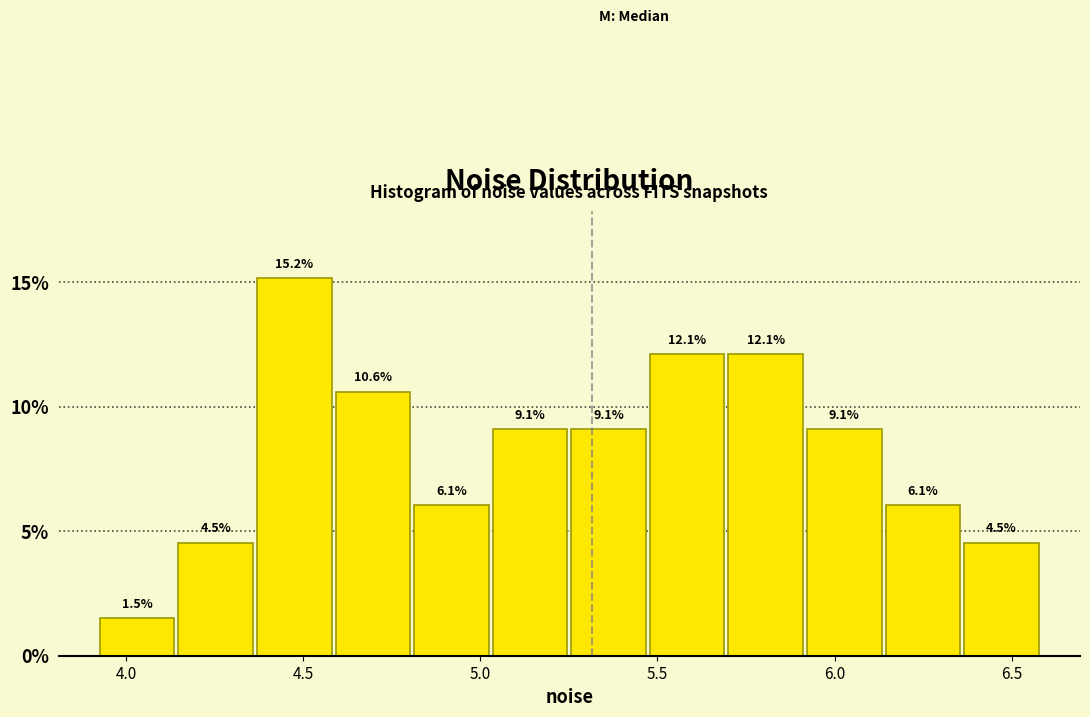

Which range on the x-axis has the tallest bar?

4.35 to 4.60